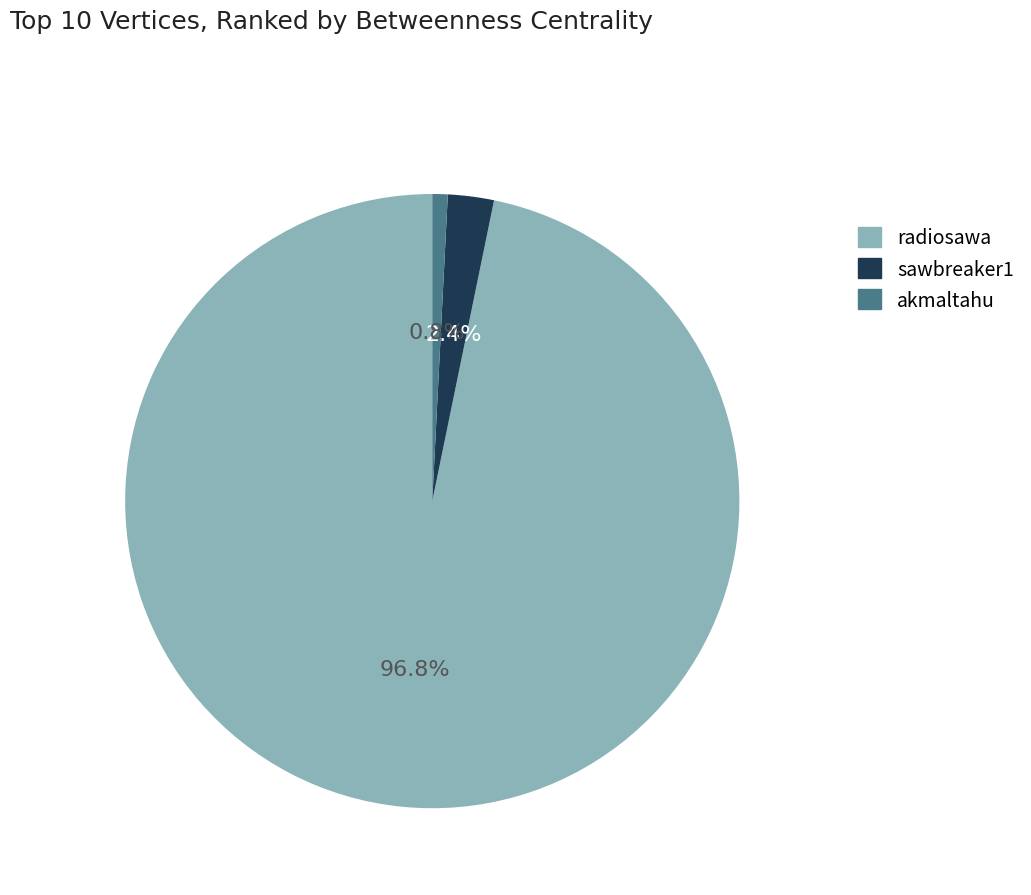

What percentage is NOT represented by akmaltahu?

99.2%